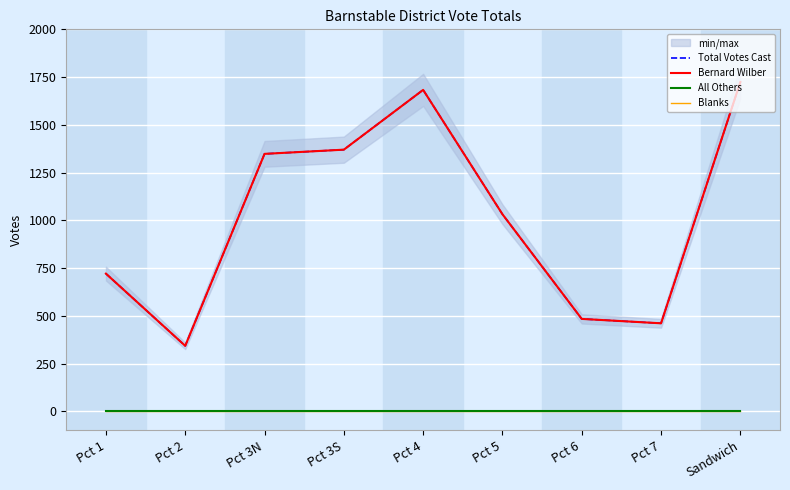

What is the sum of the Bernard Wilber values at Pct 4 and Pct 1?

2404